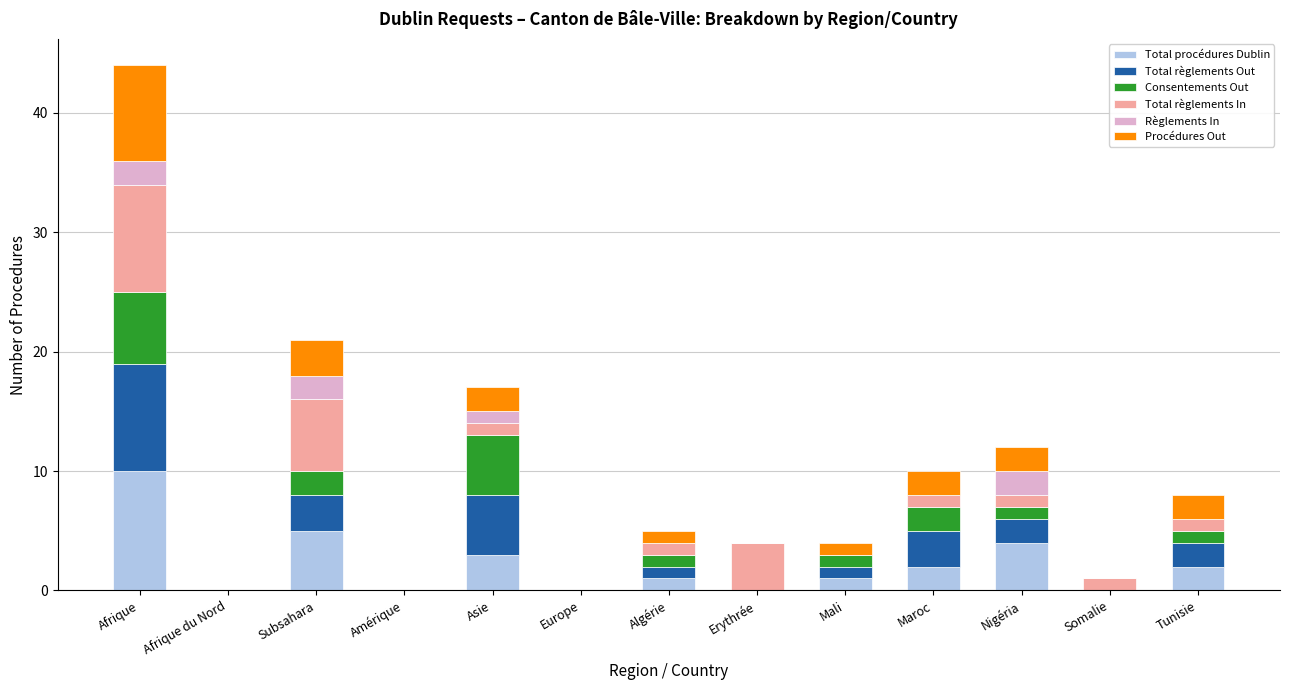

The value of Total procédures Dublin at Tunisie is 2. True or false?

True